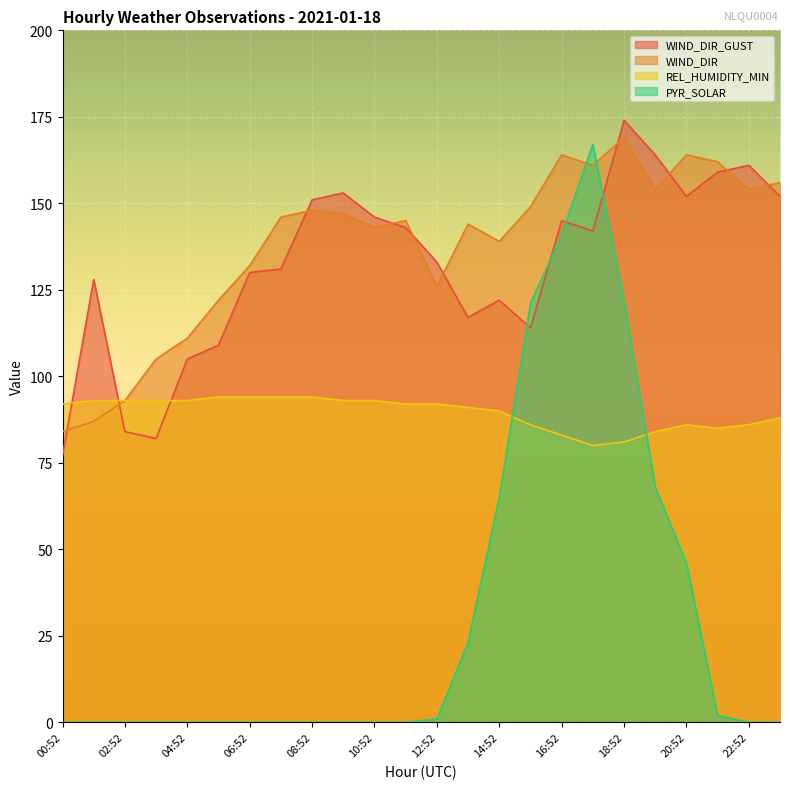

What are all the series names shown in the legend?

WIND_DIR_GUST, WIND_DIR, REL_HUMIDITY_MIN, PYR_SOLAR